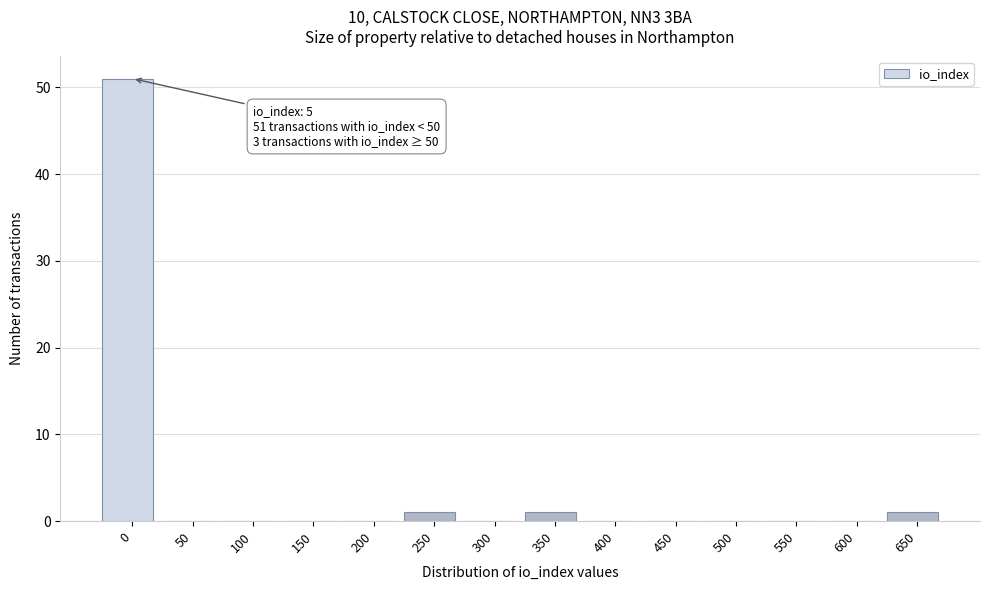

Reading right to left, list all the values displayed in this chart.

650=1	600=0	550=0	500=0	450=0	400=0	350=1	300=0	250=1	200=0	150=0	100=0	50=0	0=51